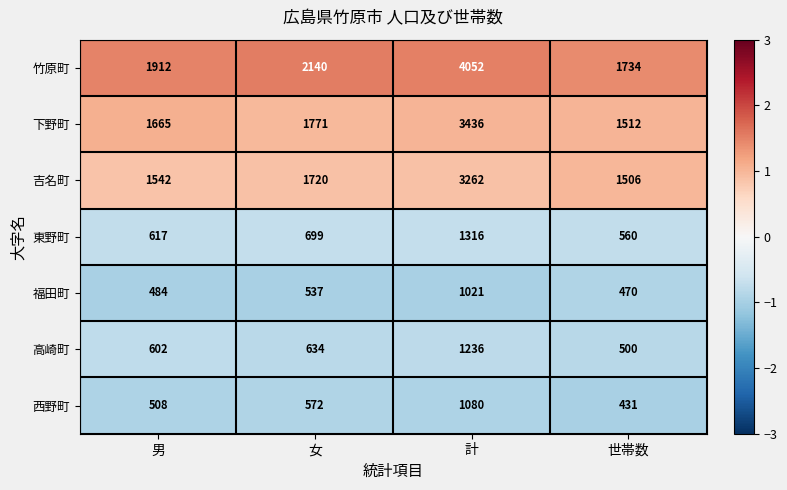

Is it true that 下野町 equals 2612 at 女?

False